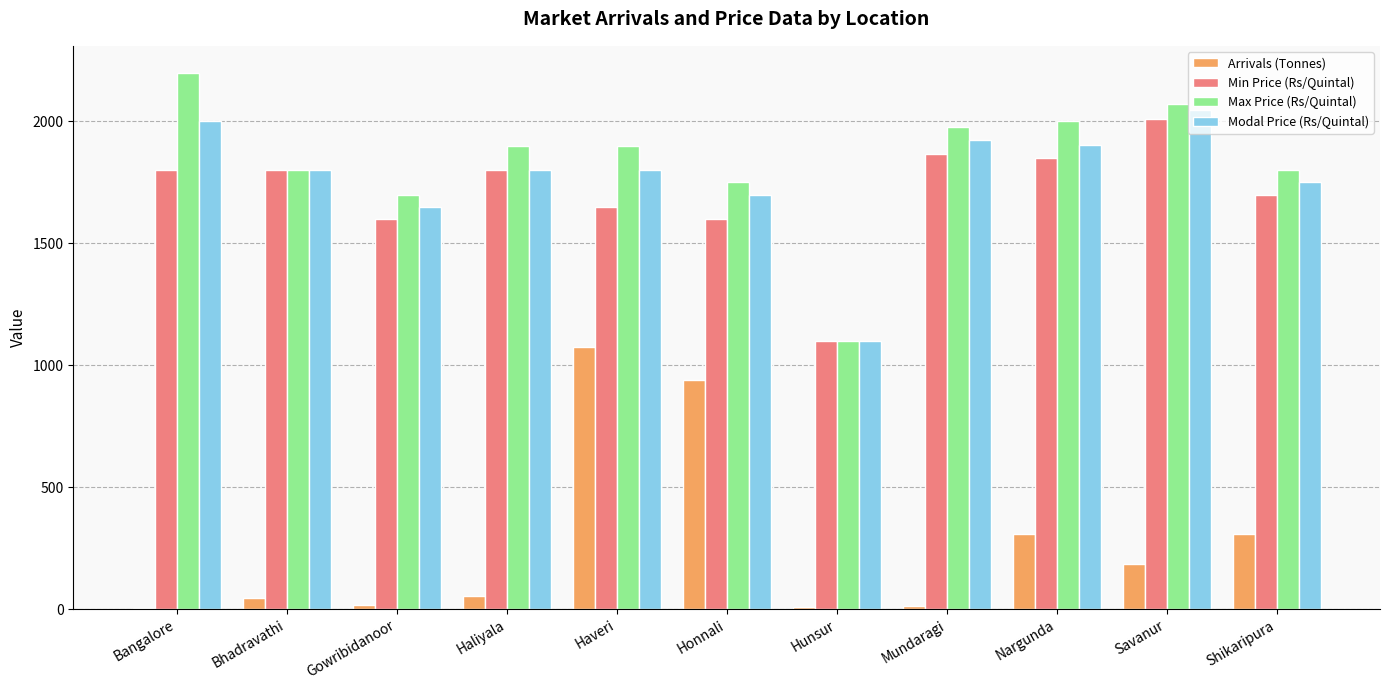

The value of Modal Price (Rs/Quintal) at Hunsur is 1911. True or false?

False